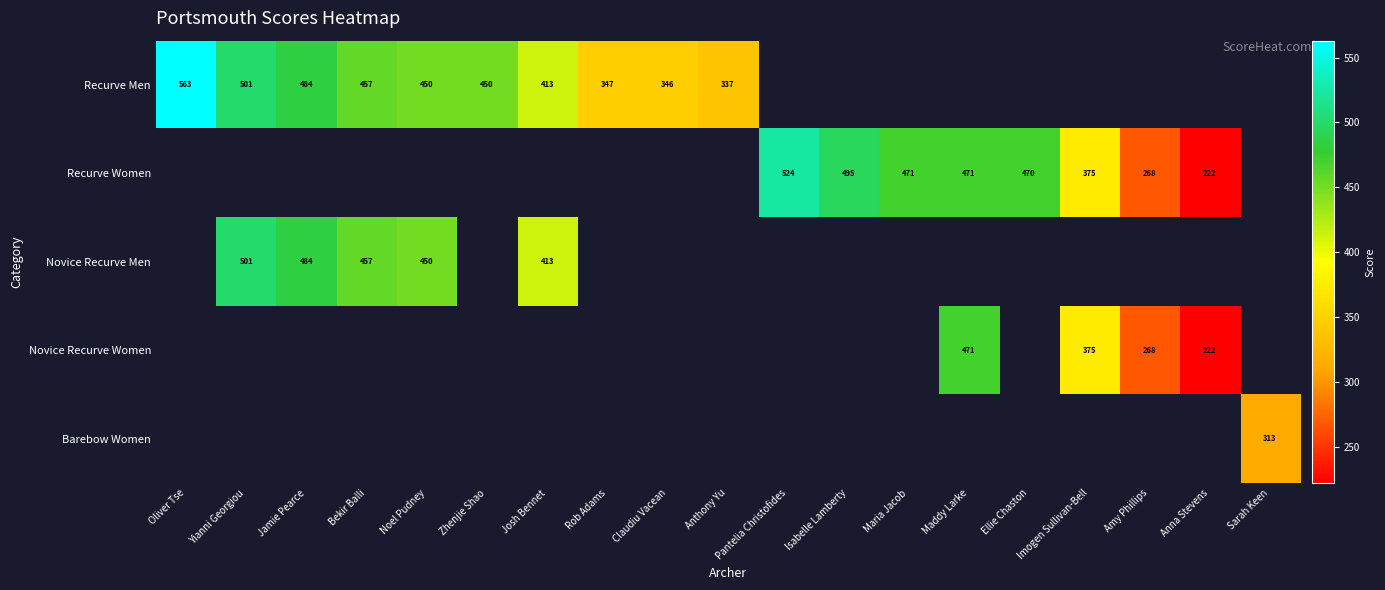

Between Rob Adams and Claudiu Vacean, which is larger?

Rob Adams